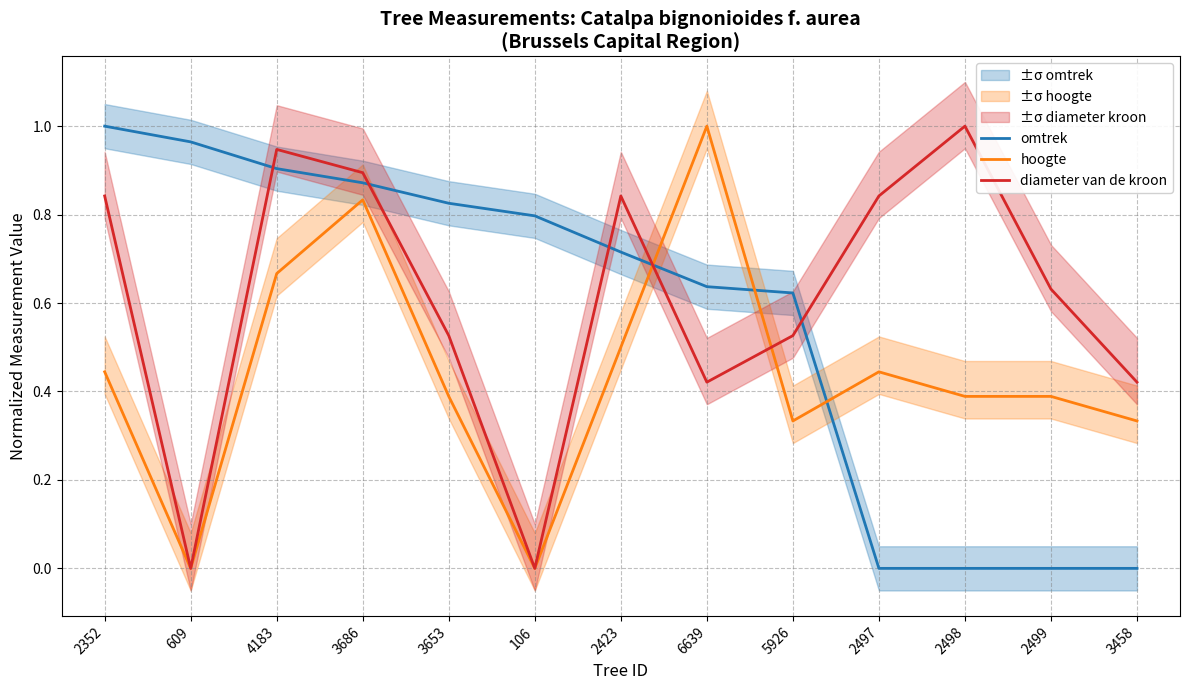

Between which two adjacent categories do hoogte and omtrek first intersect?

2423 and 6639